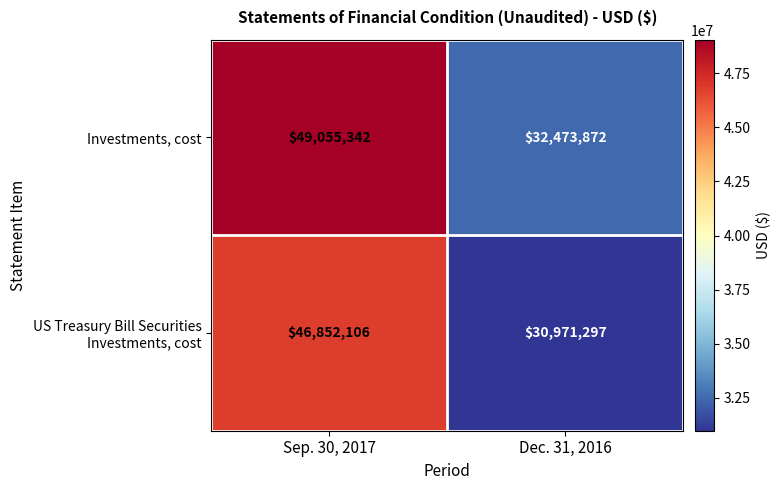

At which category is the sum across all series the highest?

Sep. 30, 2017